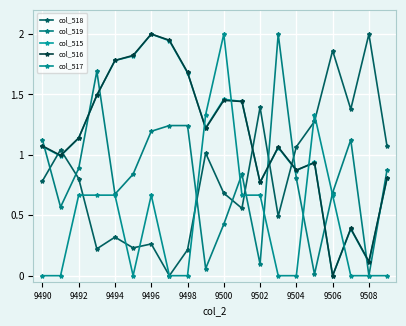

What is the difference between the maximum and minimum values in the col_519 series?

2.0